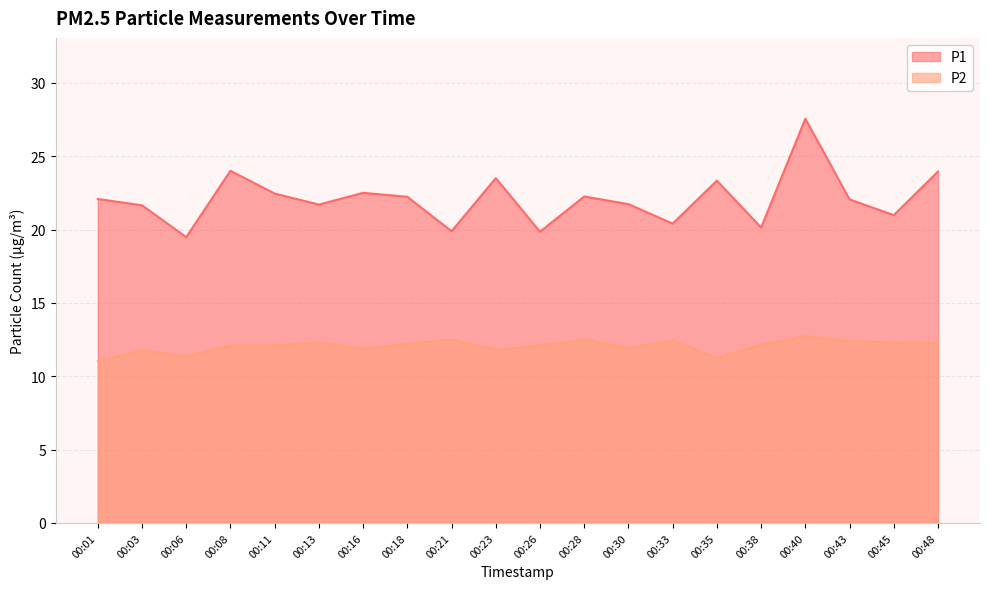

At which category does the chart reach its minimum across all series?

00:01